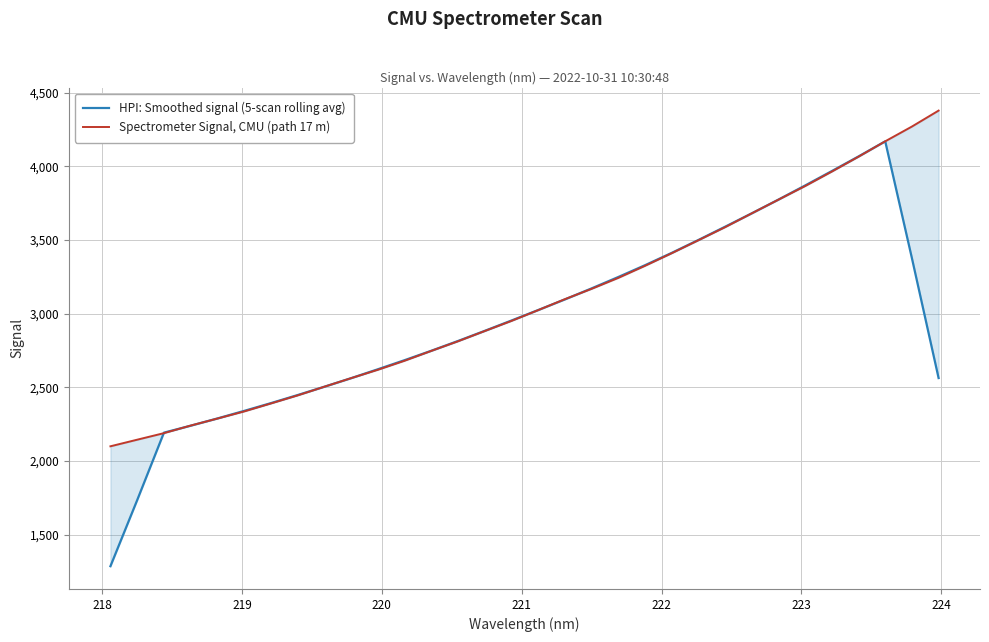

The HPI: Smoothed signal (5-scan rolling avg) series shows 6273.6 at 22. True or false?

False